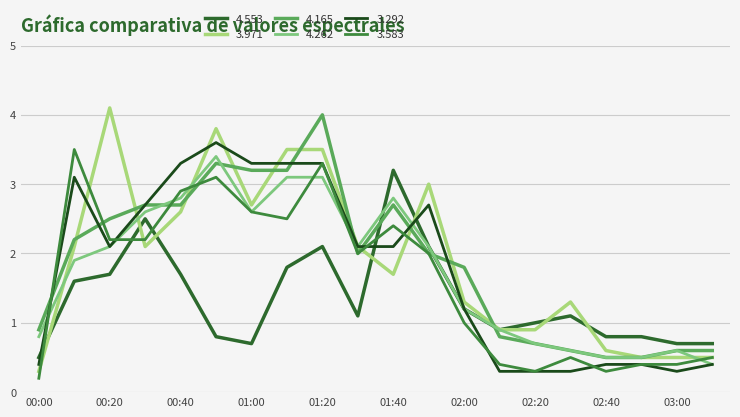

Is this an area chart (filled region under the line)?

No